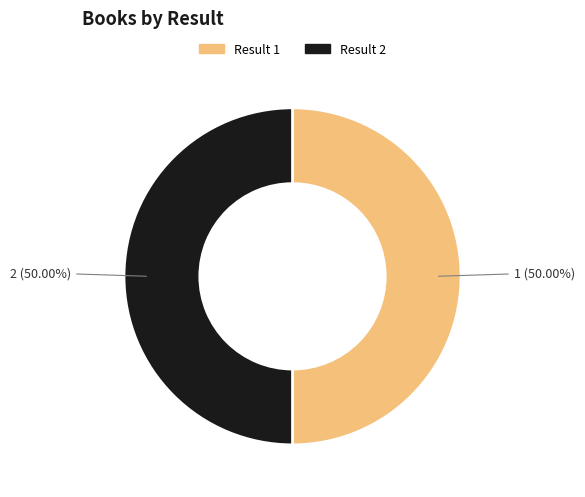

How many segments does this pie chart have?

2